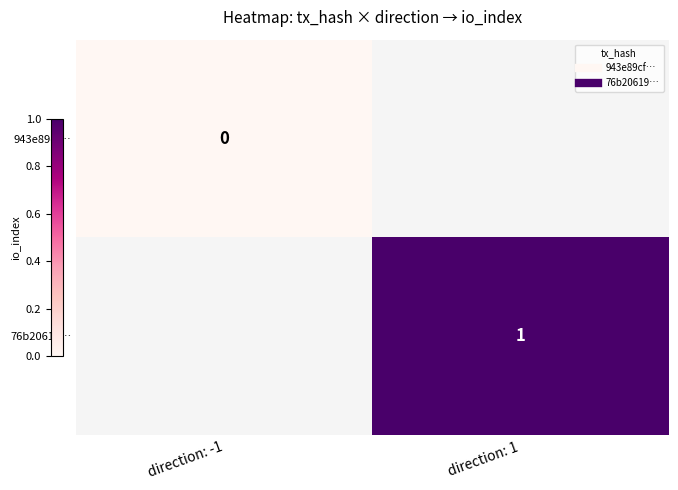

Rank the categories by 943e89cf… value from lowest to highest.

direction: -1, direction: 1